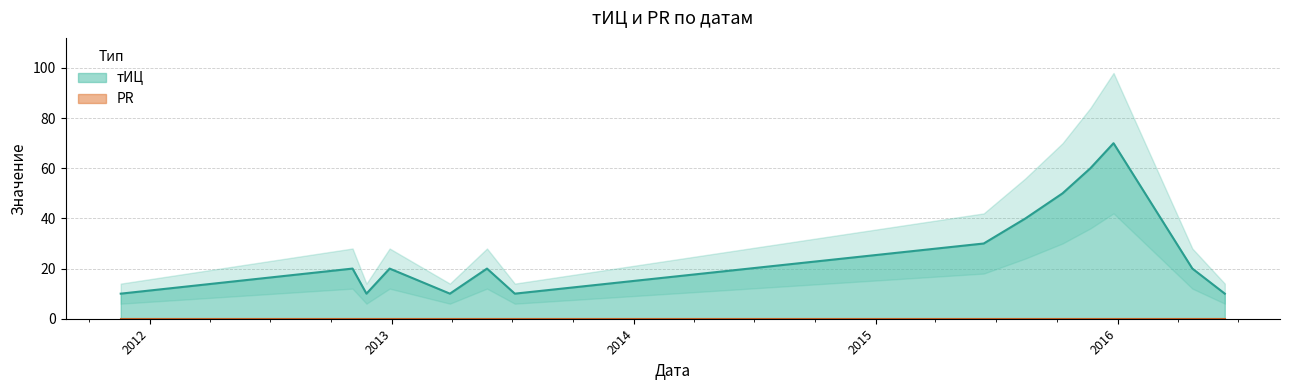

What is the ratio of the value at 2015-12-26 to the value at 2015-08-15?

1.8